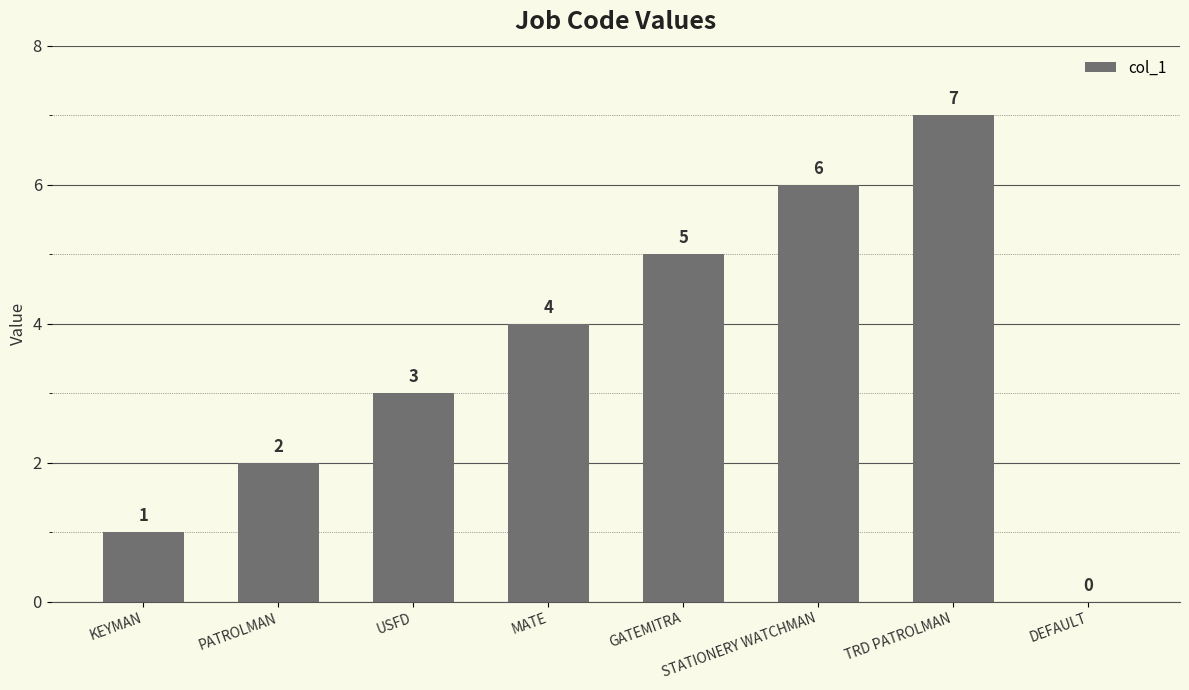

What is the sum of the values at GATEMITRA and PATROLMAN?

7